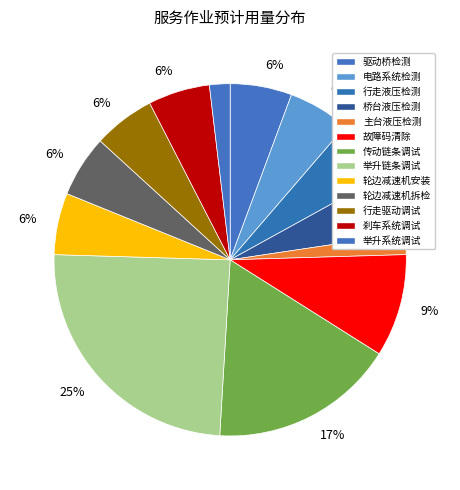

What is the smallest slice in the pie chart?

主台液压系统检测服务